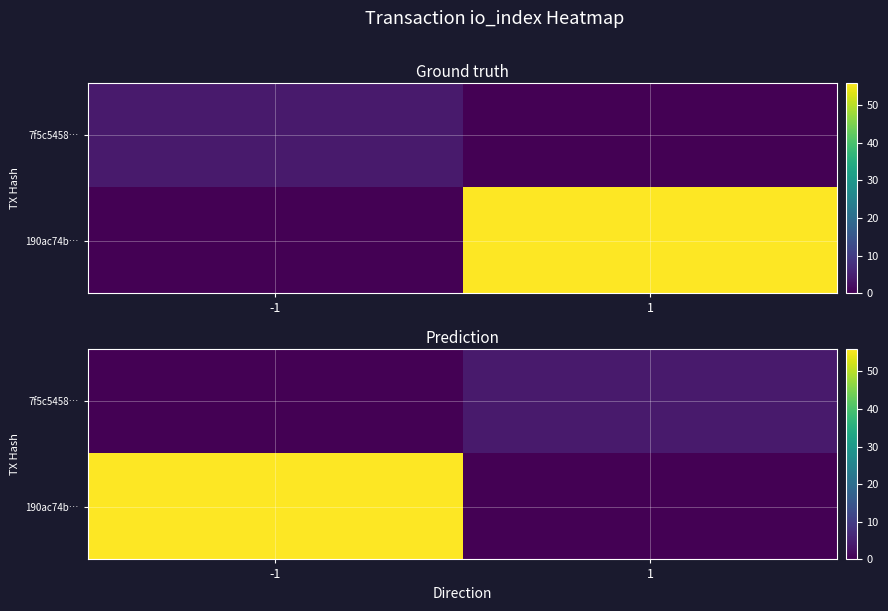

At which label does 190ac74b… reach its peak?

-1